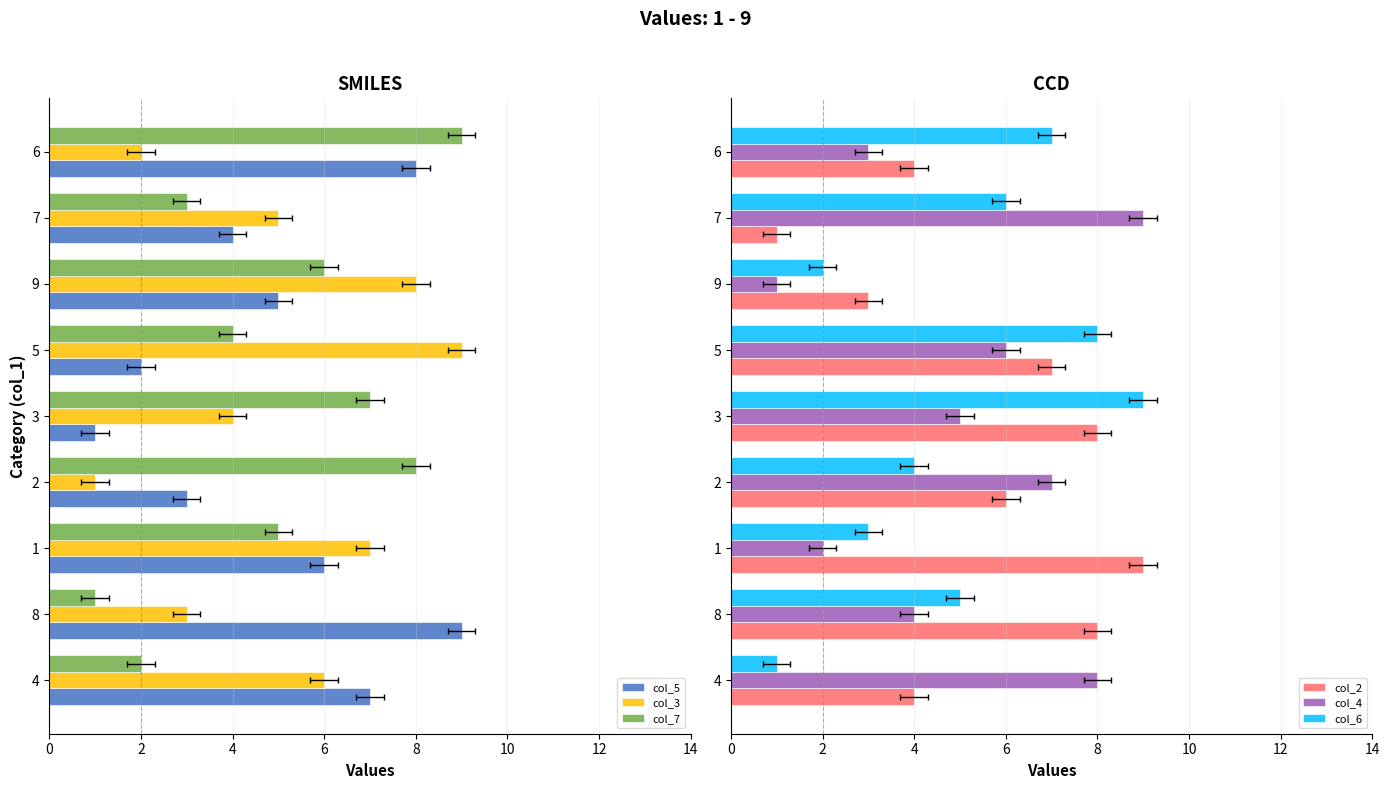

Which series has the largest total across all categories?

col_2